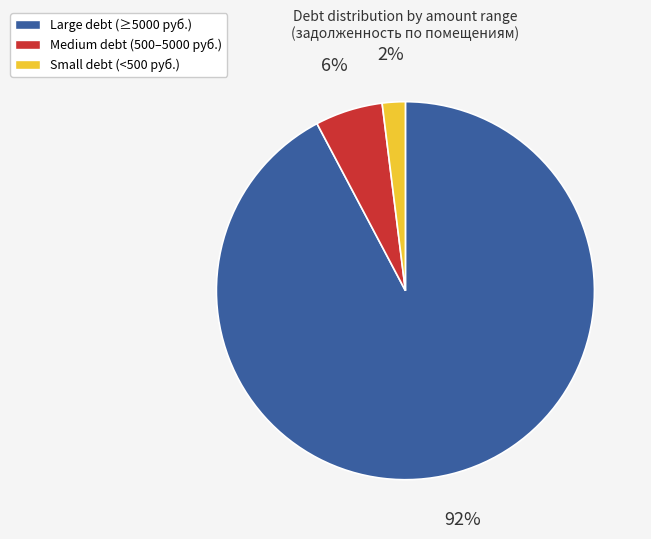

To the nearest percent, what is the difference between the largest and smallest slice percentages?

90%